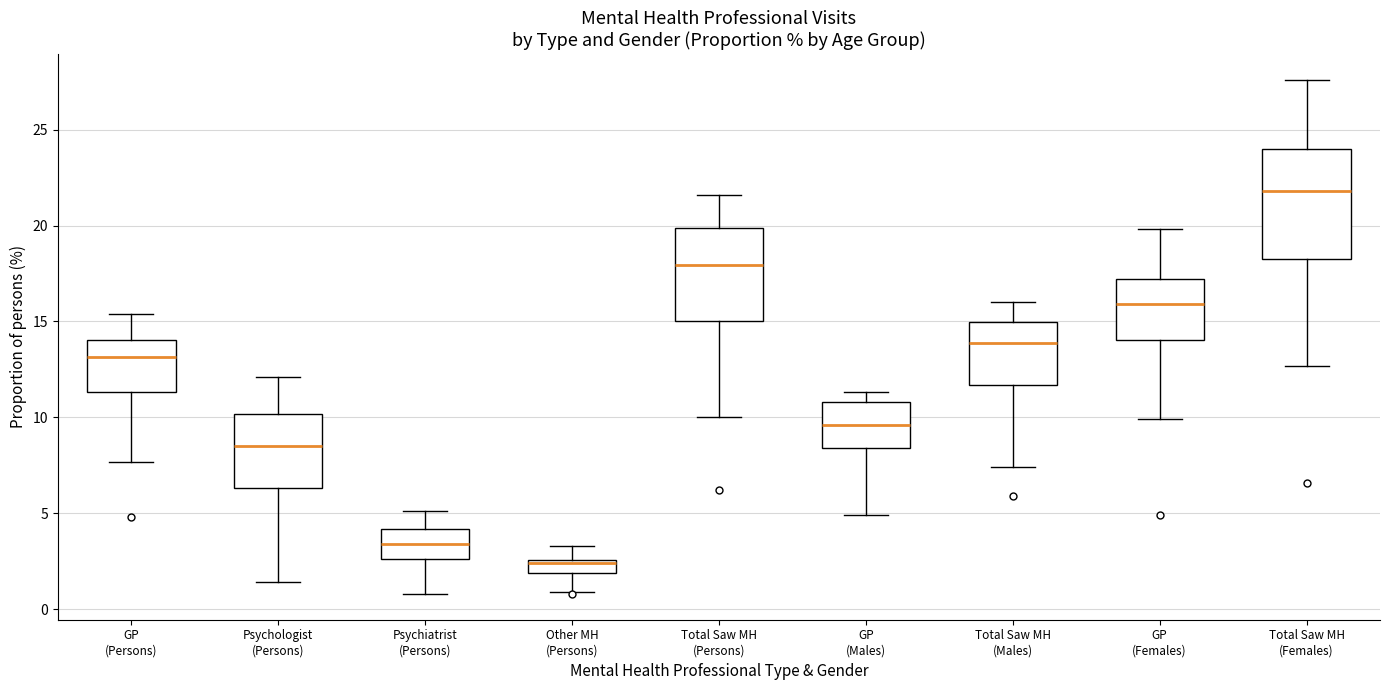

Where does the upper whisker of the box for Psychologist (Persons) end on the y-axis? The values are not printed on the chart, so give them approximately, as read against the axis.

12.0